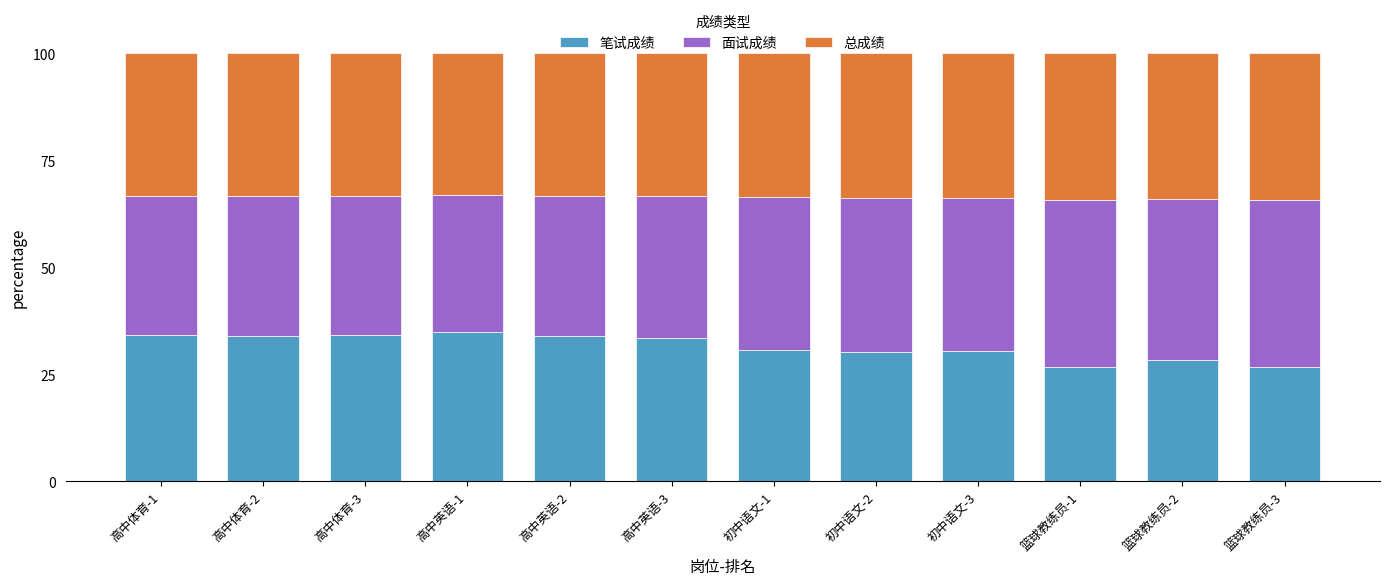

The value of 笔试成绩 at 高中体育-2 is 34.0. True or false?

True